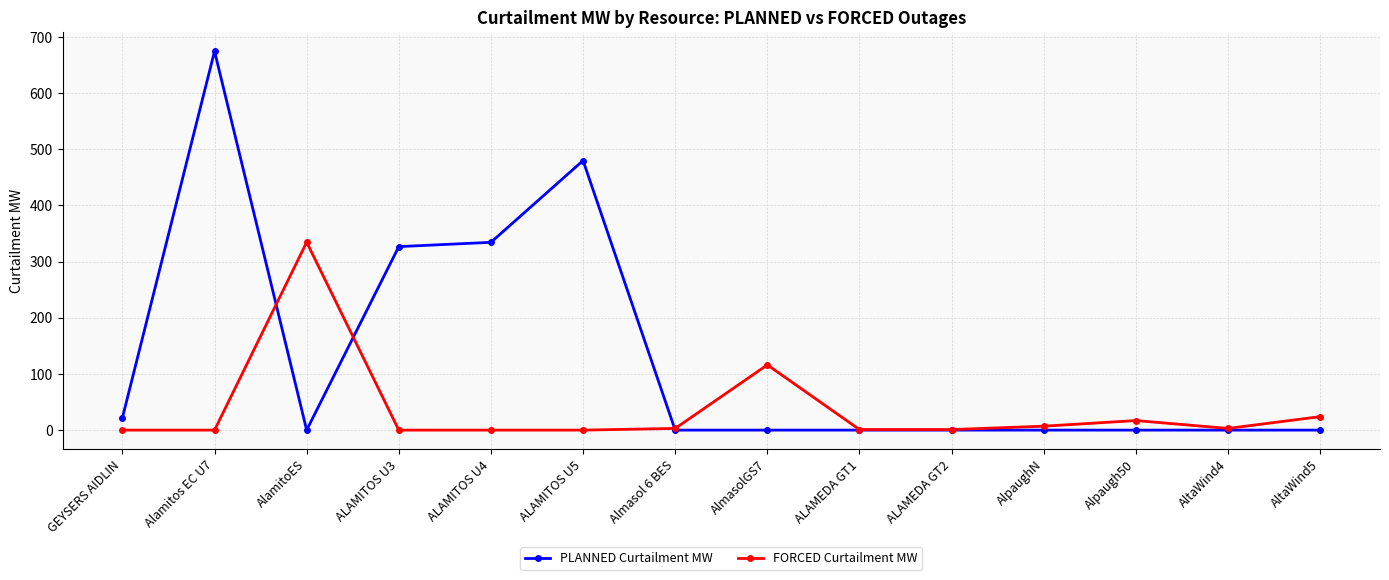

What are all the series names shown in the legend?

PLANNED Curtailment MW, FORCED Curtailment MW